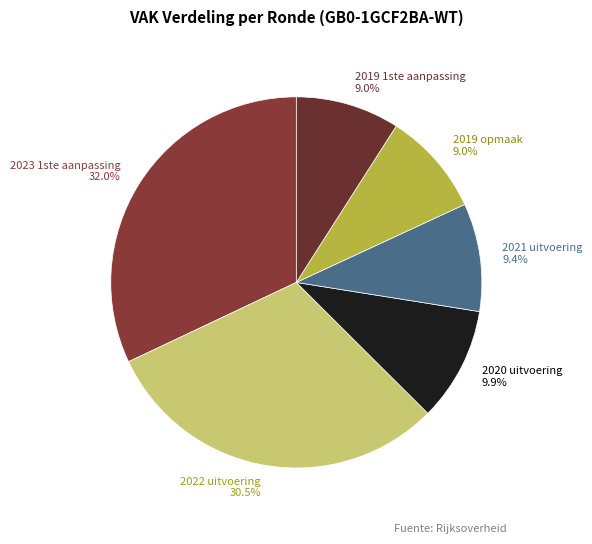

What percentage is the 2019 opmaak slice, to the nearest percent?

9%